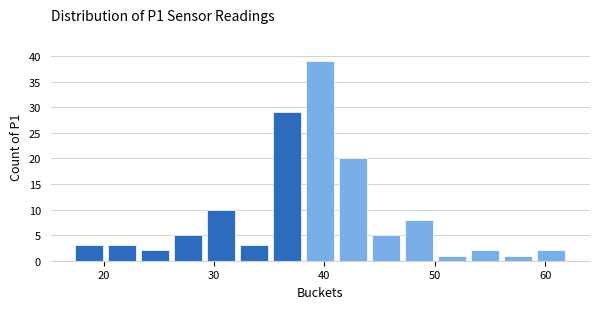

Around what value on the x-axis is the tallest bar? Give the approximate position of its centre, as read against the axis.

40